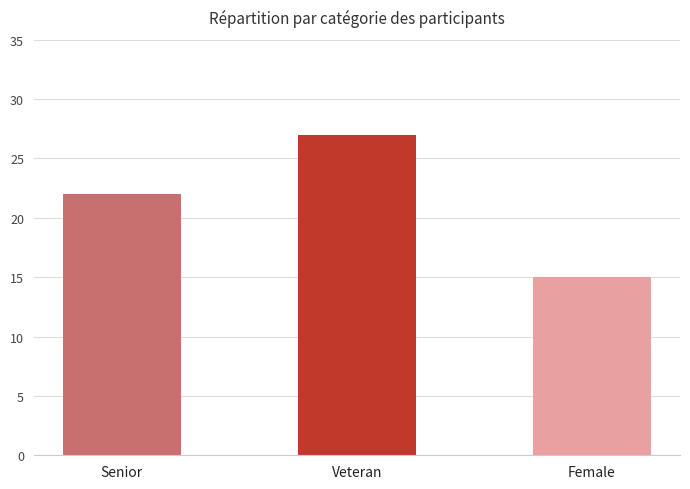

At which label is the value closest to 21?

Senior